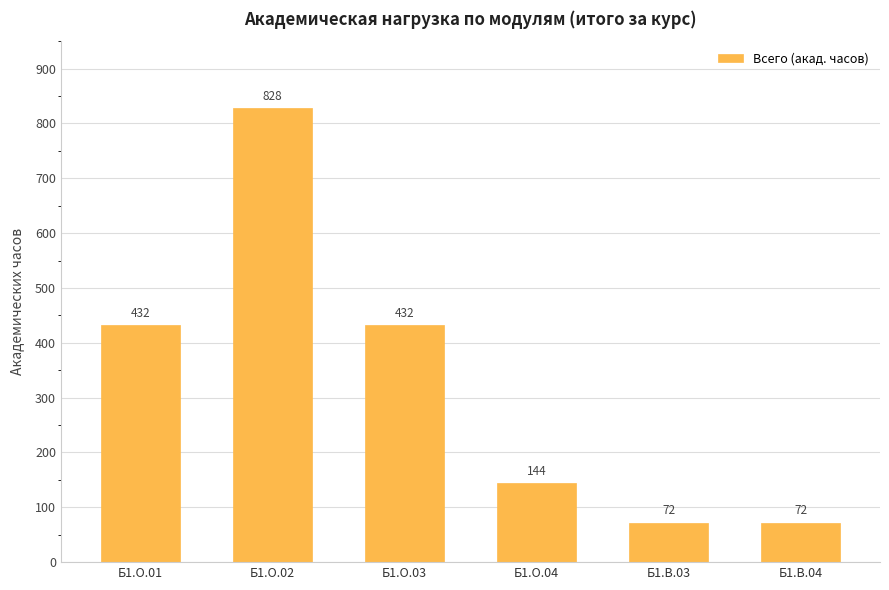

Does the chart contain any negative values?

No